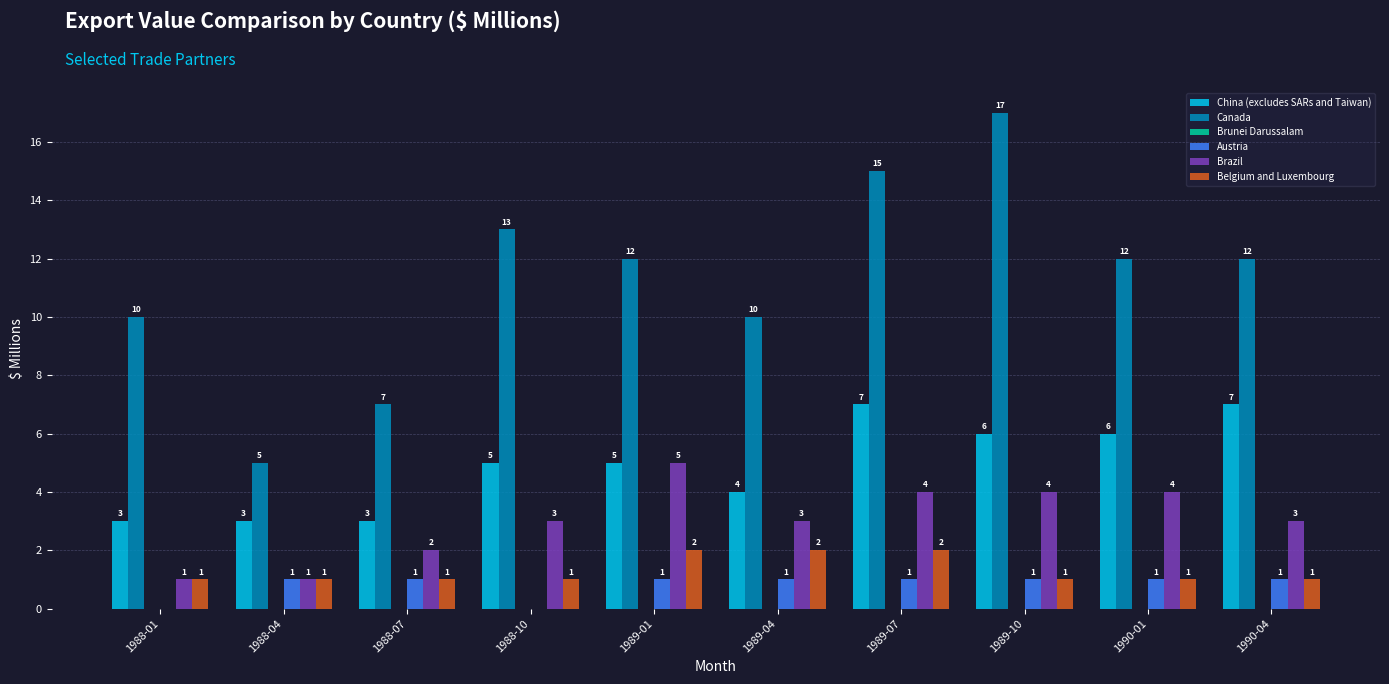

What is the average value of the Austria series?

1